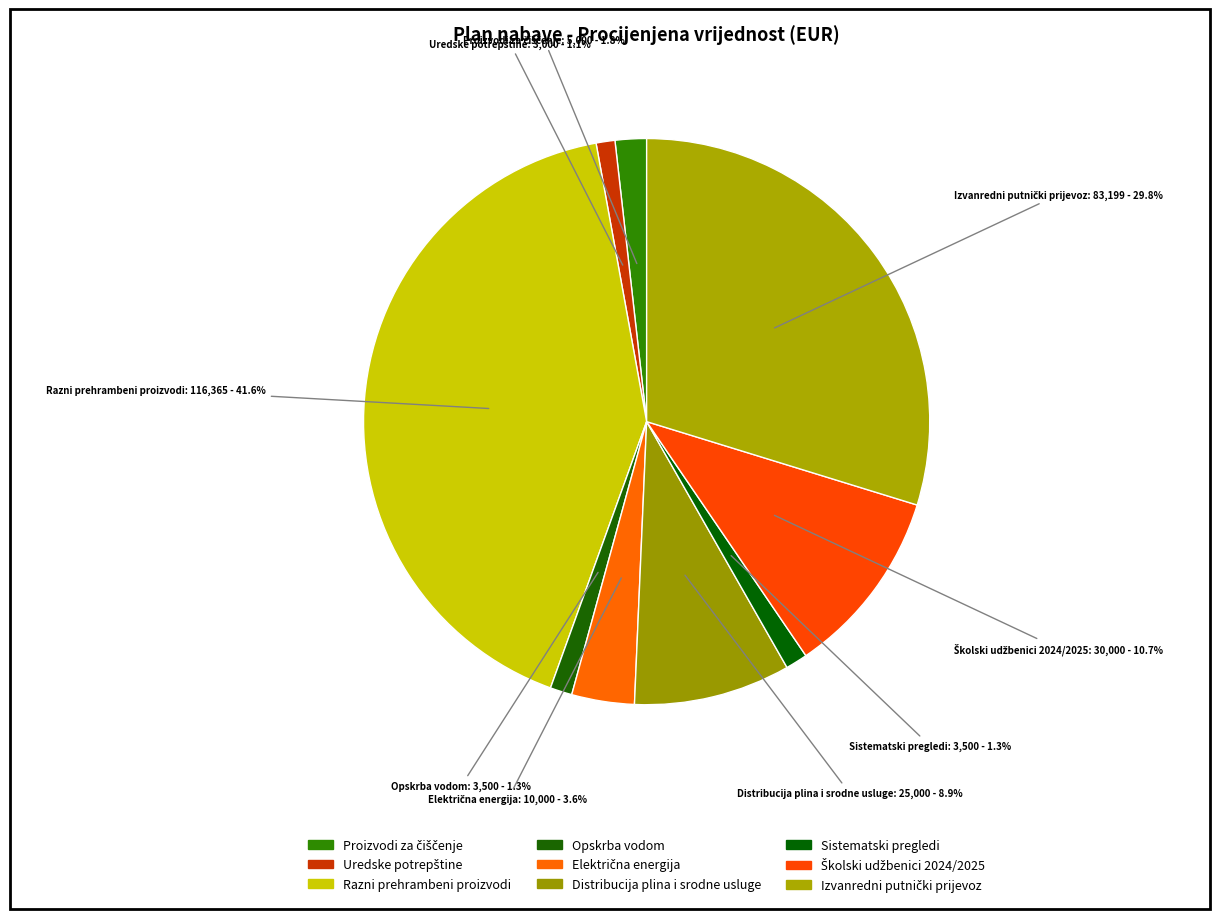

Count the number of slices in the pie.

9